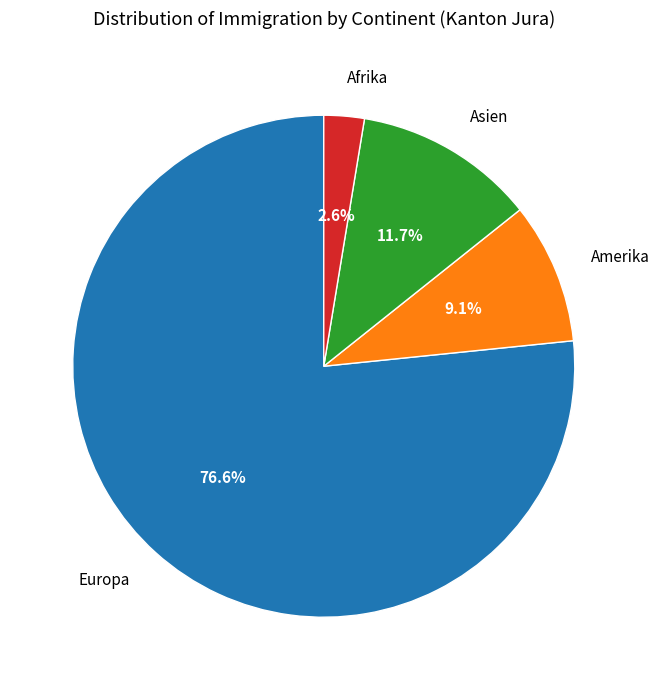

Rank the categories by value from lowest to highest.

Afrika, Amerika, Asien, Europa